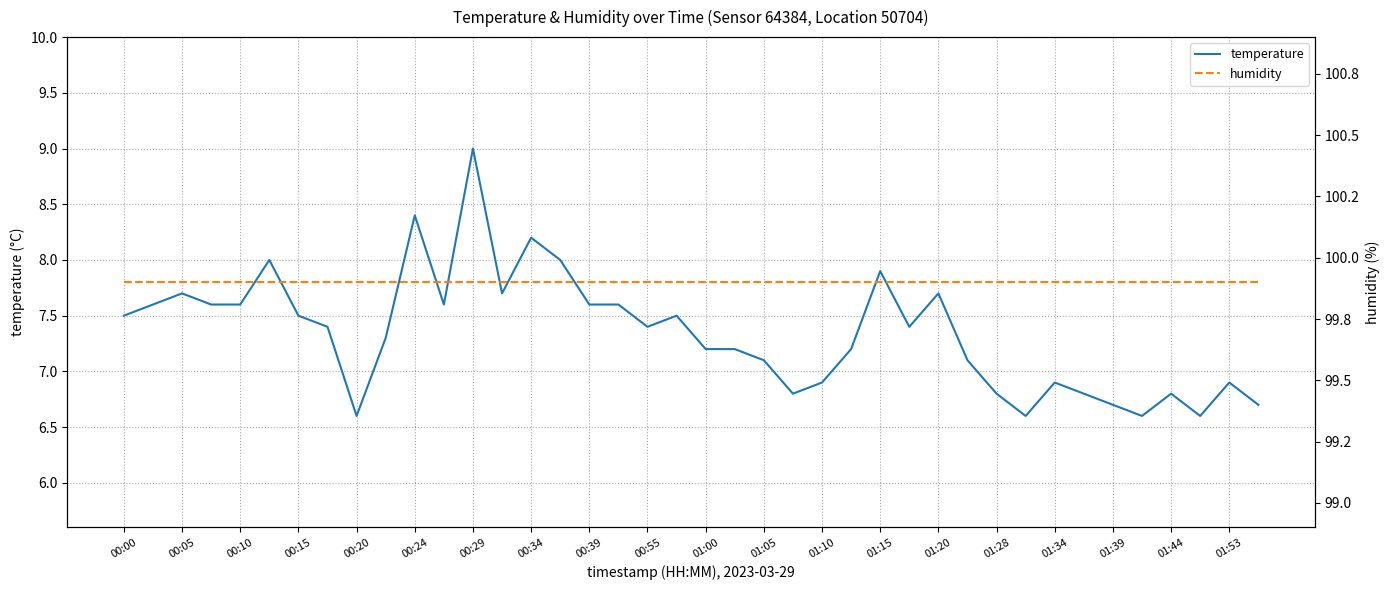

How many data points does each series have?

40